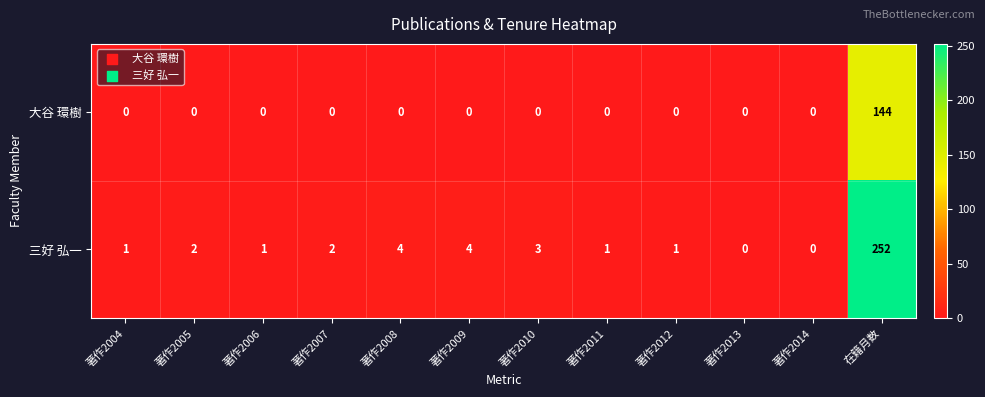

Is it true that 大谷 環樹 equals 144 at 在籍月数?

True